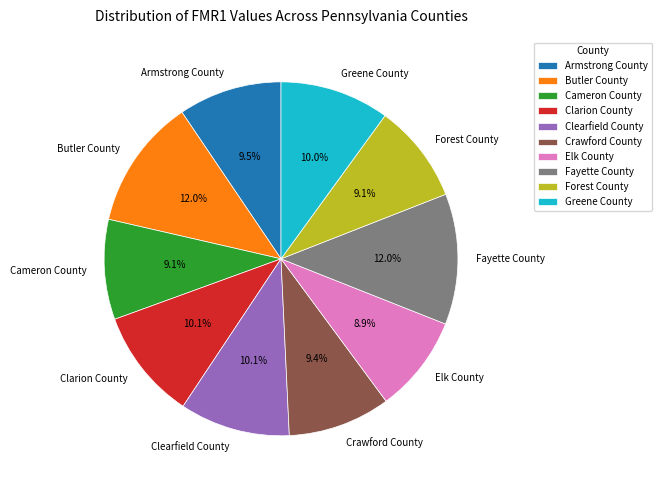

Between Elk County and Crawford County, which is larger?

Crawford County